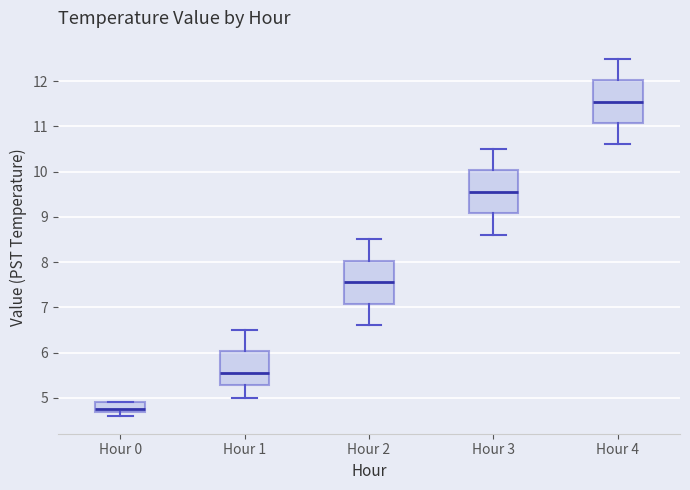

Where does the lower whisker of the box for Hour 1 end on the y-axis? The values are not printed on the chart, so give them approximately, as read against the axis.

5.0